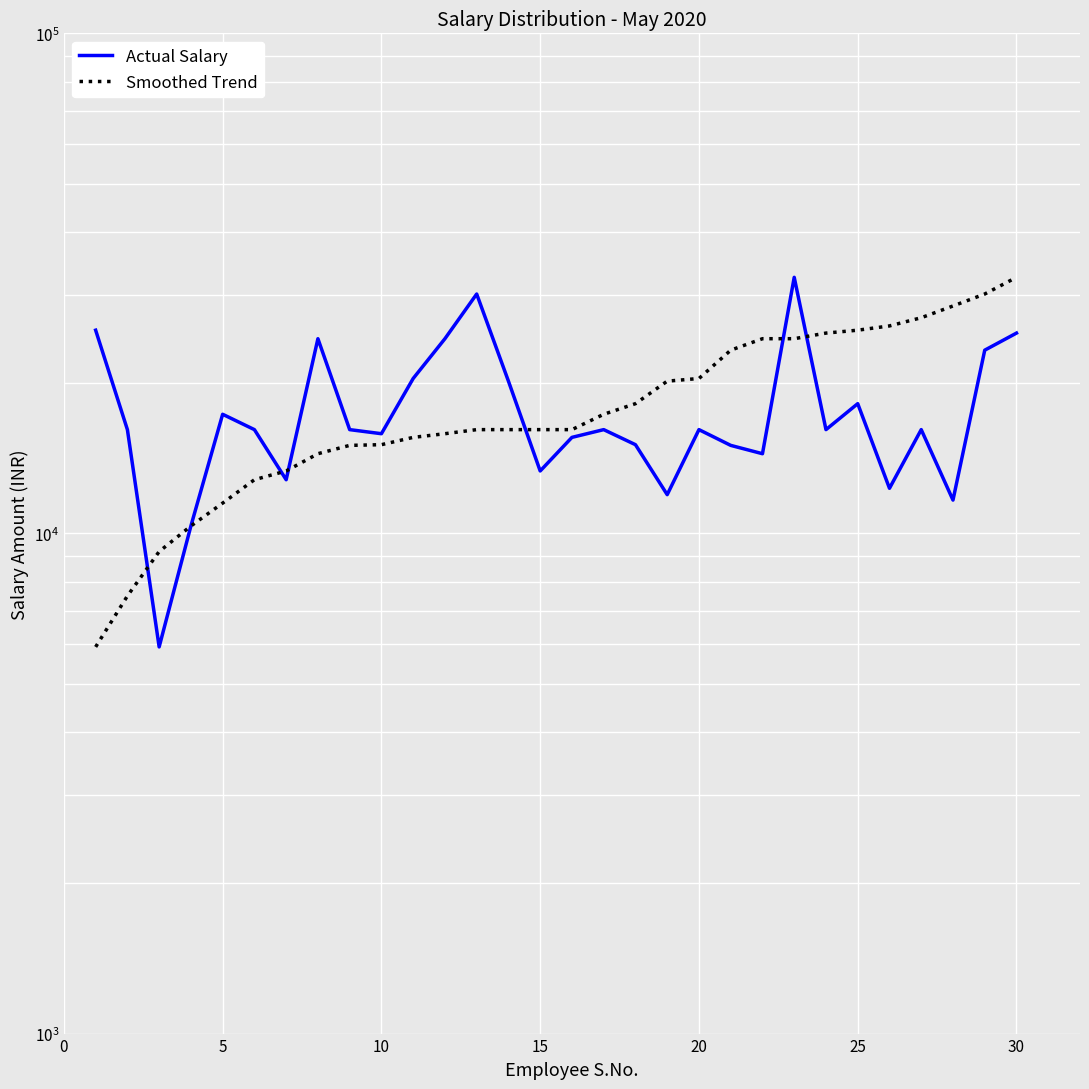

List the series in order of their peak value, highest first.

Actual Salary, Smoothed Trend